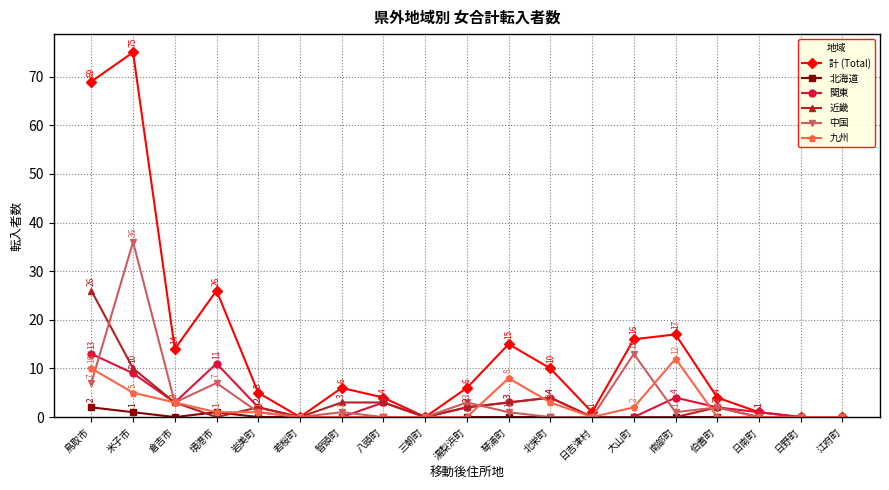

At which label does 中国 reach its peak?

米子市